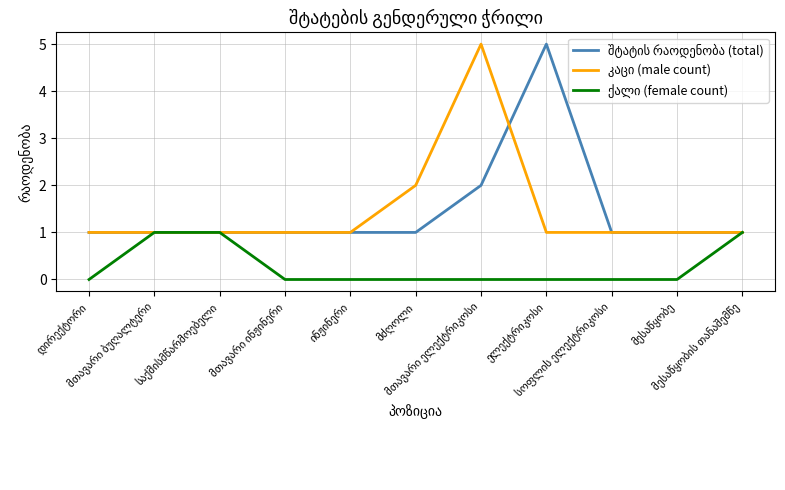

What is the greatest value displayed?

5